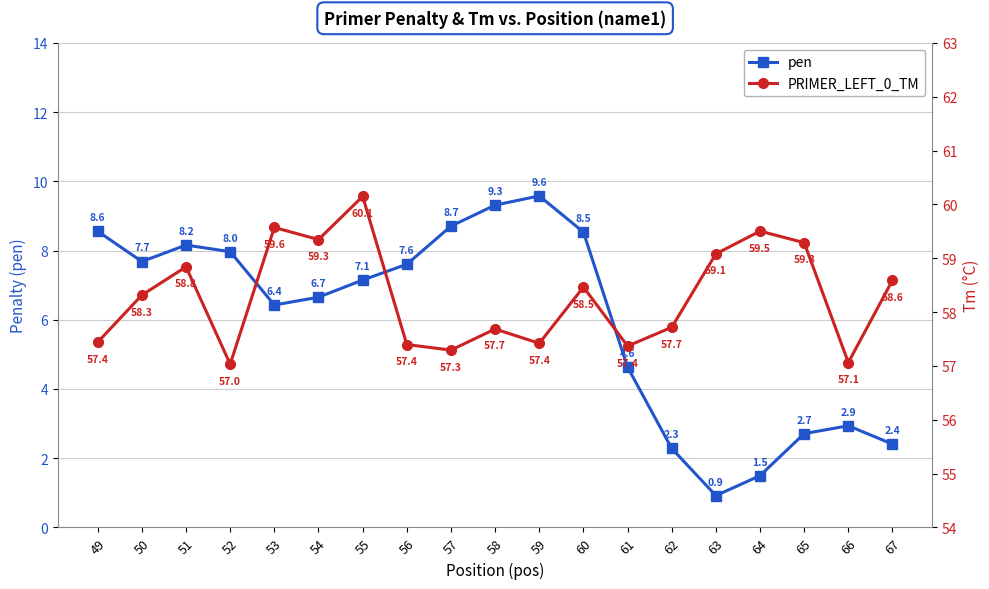

List the series in order of their overall mean, highest first.

PRIMER_LEFT_0_TM, pen